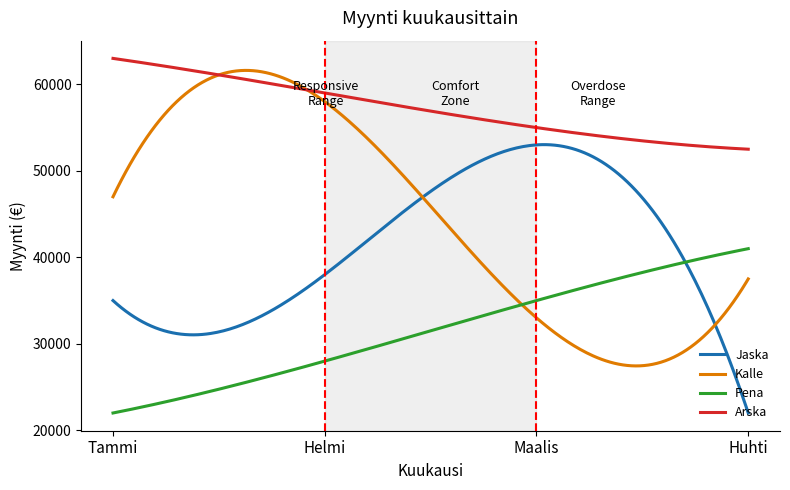

Which series has the largest total across all categories?

Arska